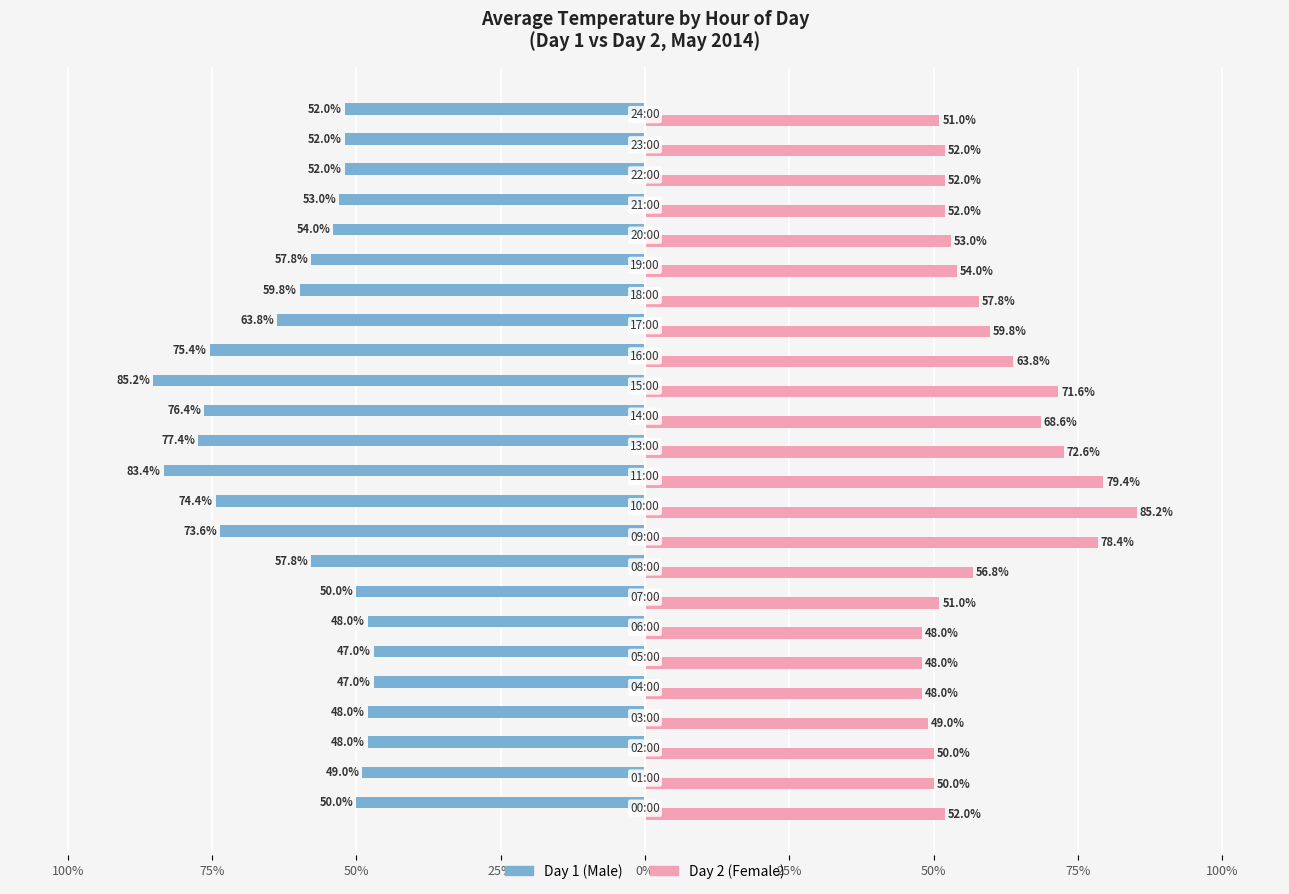

How many groups of bars are there?

24